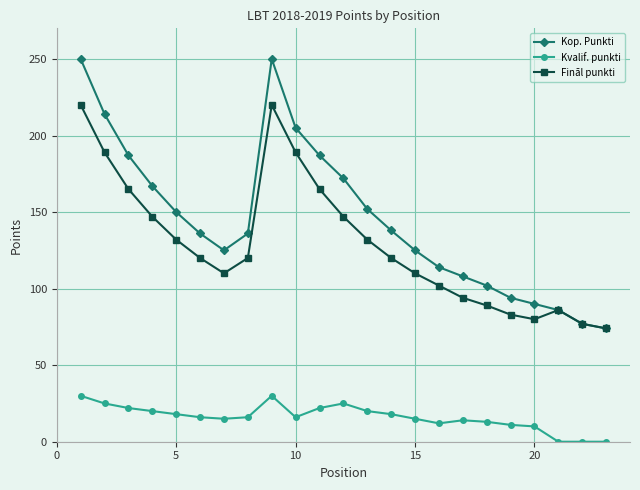

Which series has the widest spread of values?

Kop. Punkti